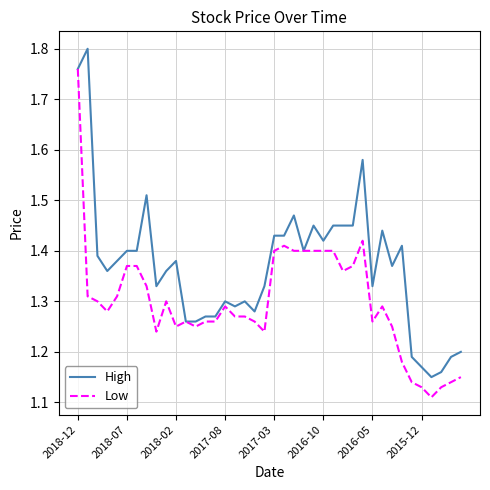

Which series has the largest total across all categories?

High